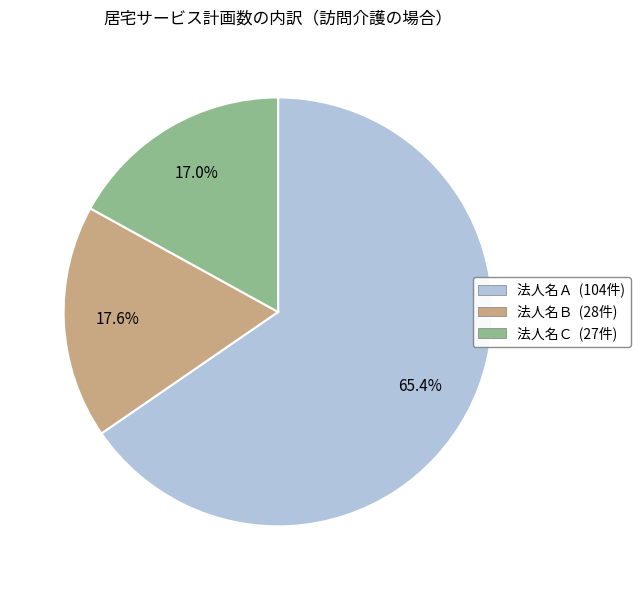

How many slices are in this pie chart?

3